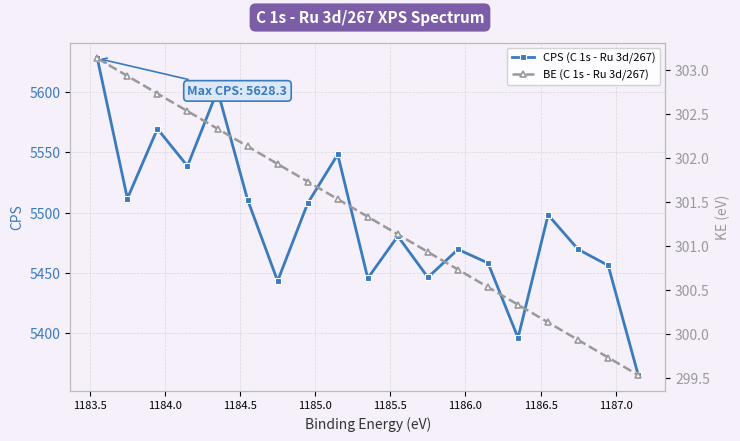

Does the chart display data point markers on the line(s)?

Yes